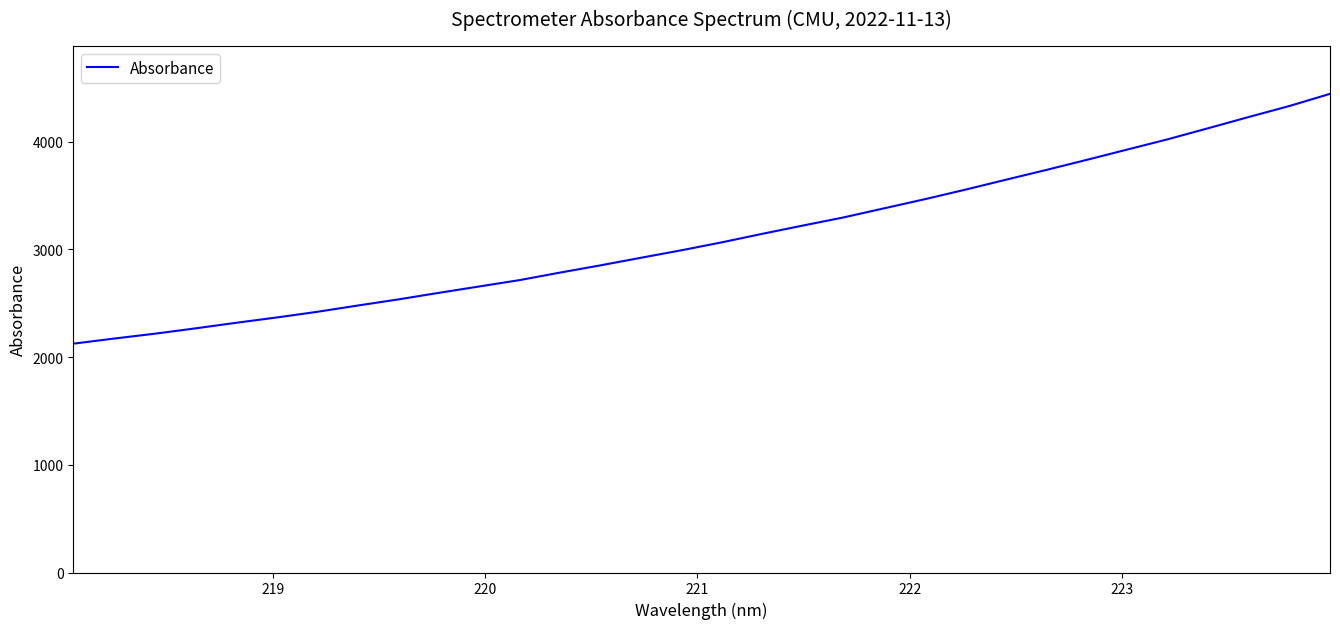

What is the greatest value displayed?

4442.8